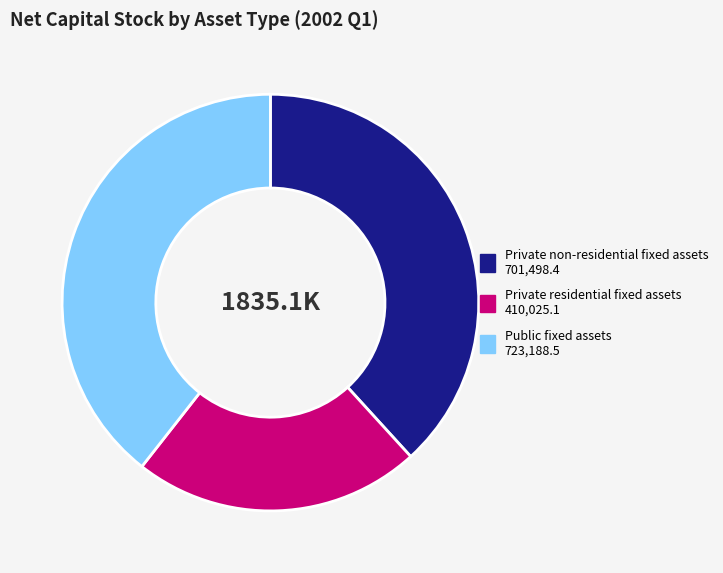

Which category has the smallest portion of the pie?

Private residential fixed assets